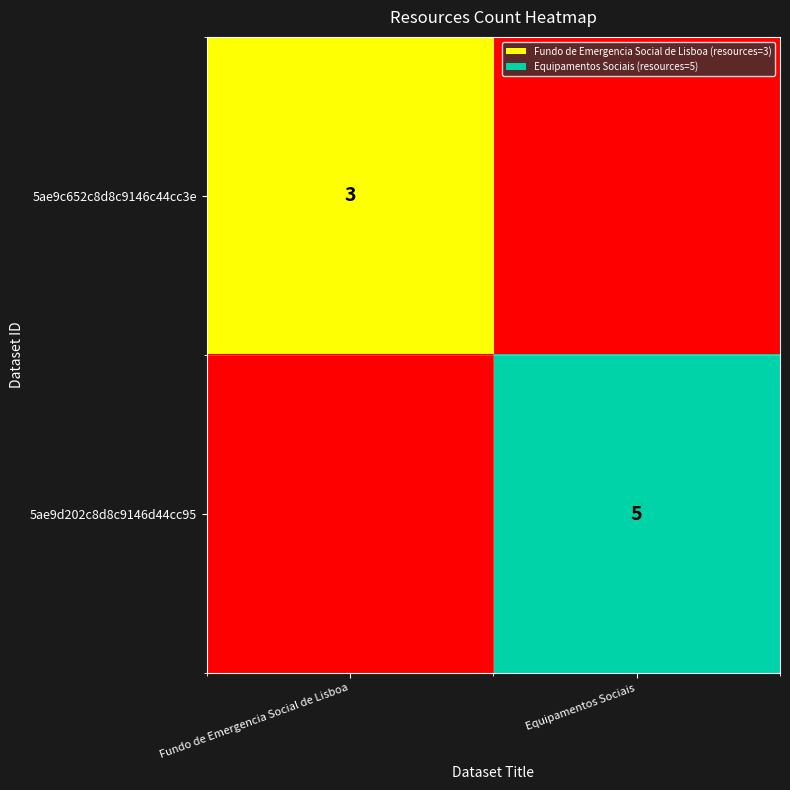

True or false: 5ae9c652c8d8c9146c44cc3e has a value of 3 at Fundo de Emergencia Social de Lisboa.

True